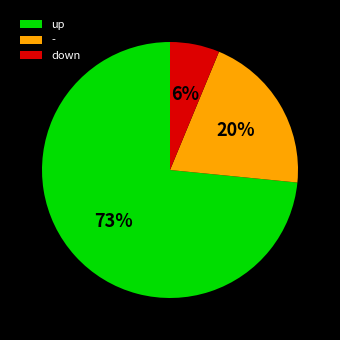

Is there a majority slice in this chart?

Yes